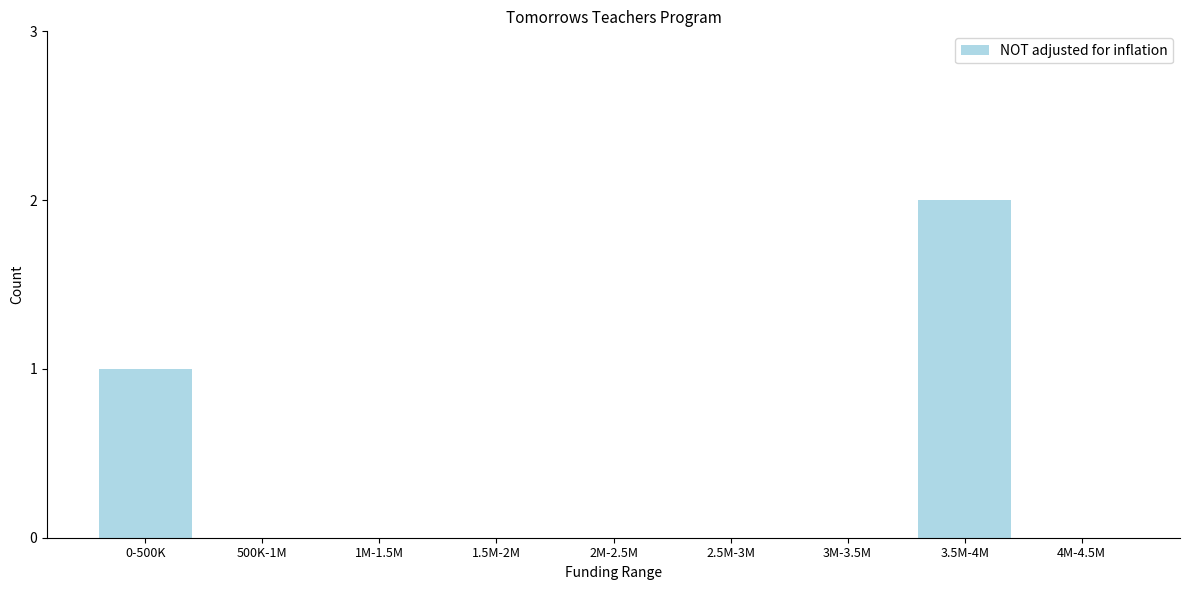

Reading left to right, list all the values displayed in this chart.

0-500K=1	500K-1M=0	1M-1.5M=0	1.5M-2M=0	2M-2.5M=0	2.5M-3M=0	3M-3.5M=0	3.5M-4M=2	4M-4.5M=0